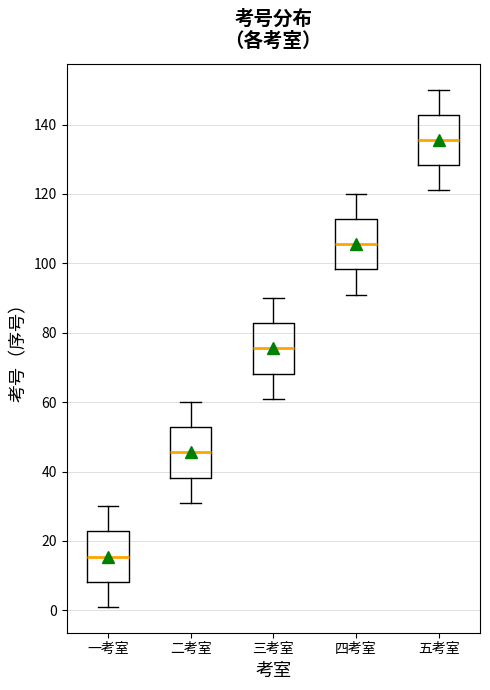

Reading left to right, read every box against the y-axis: the position of its median line, the range the box covers, and the ends of its whiskers. The values are not printed on the chart, so give them approximately, as read against the axis.

一考室: median 16, box 8 to 22, whiskers 2 to 30
二考室: median 46, box 38 to 52, whiskers 32 to 60
三考室: median 76, box 68 to 82, whiskers 62 to 90
四考室: median 106, box 98 to 112, whiskers 92 to 120
五考室: median 136, box 128 to 142, whiskers 122 to 150